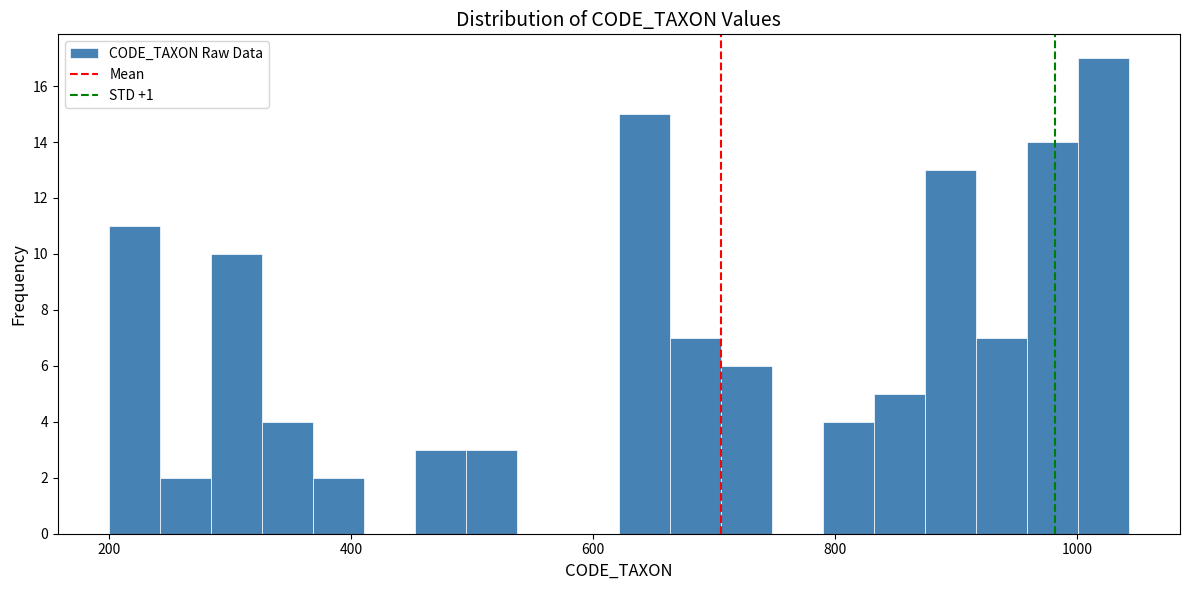

Read against the x-axis, roughly where is the centre of the tallest bar?

1020